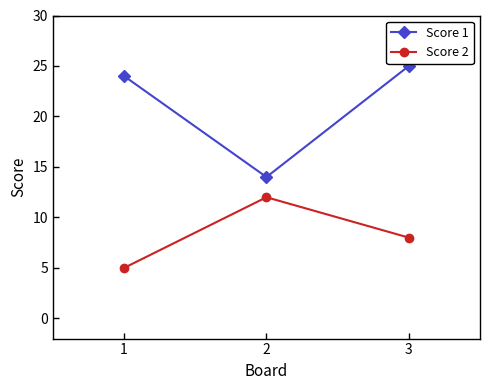

At 1, list the series in order from smallest to largest.

Score 2, Score 1